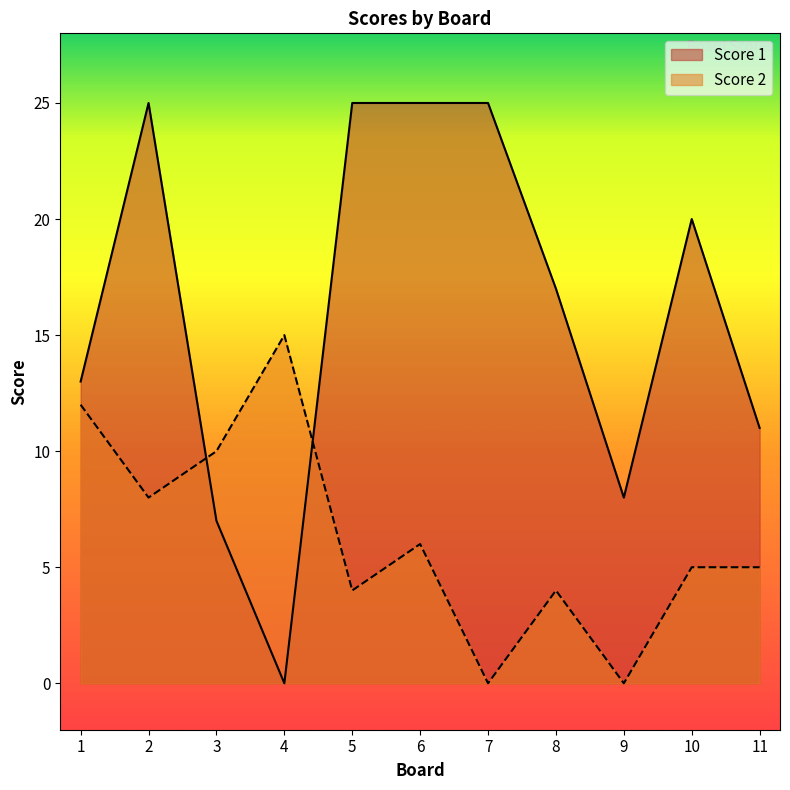

Where is the first local maximum for Score 2?

4